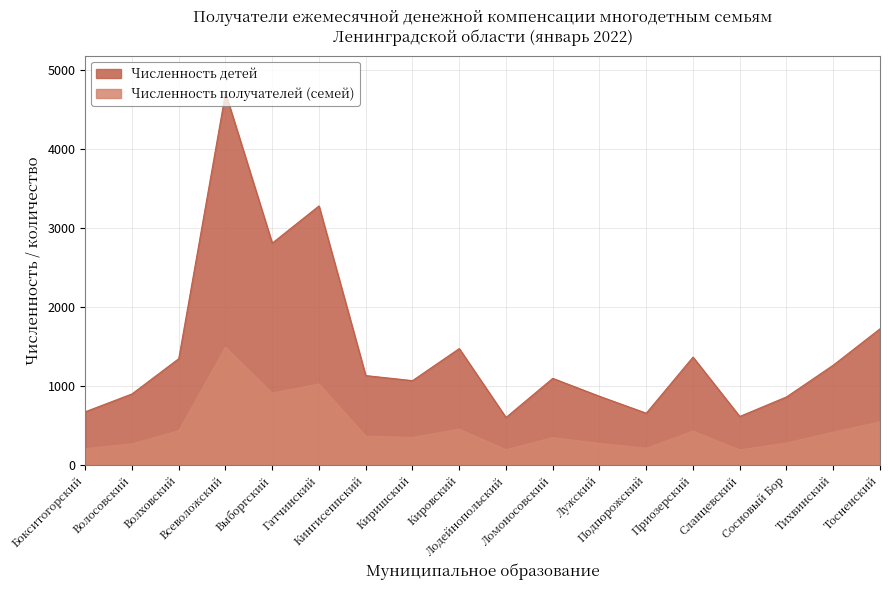

Is it true that Численность получателей (семей) equals 349 at Киришский?

True